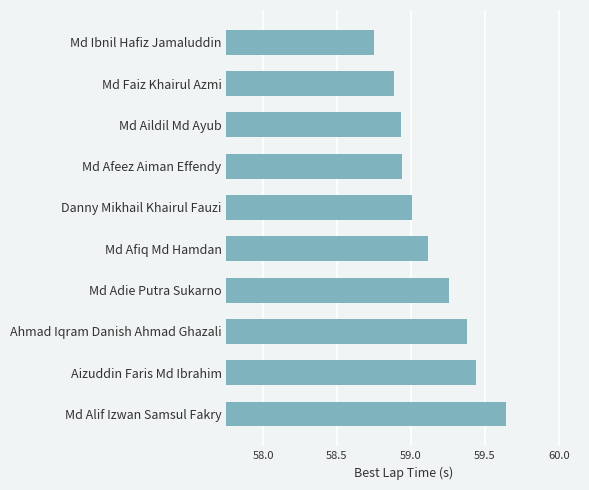

What is the sum of all values?

591.4